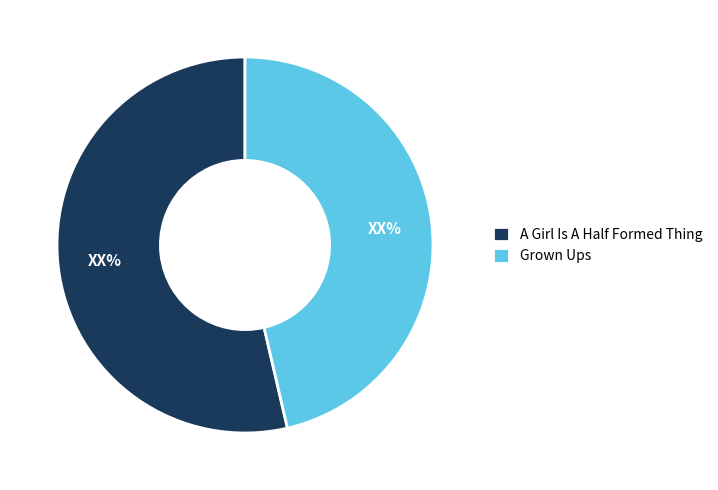

Count the number of slices in the pie.

2